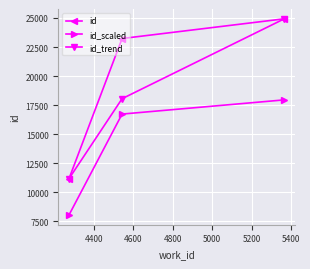

What is the sum of all id_trend values?

54148.5